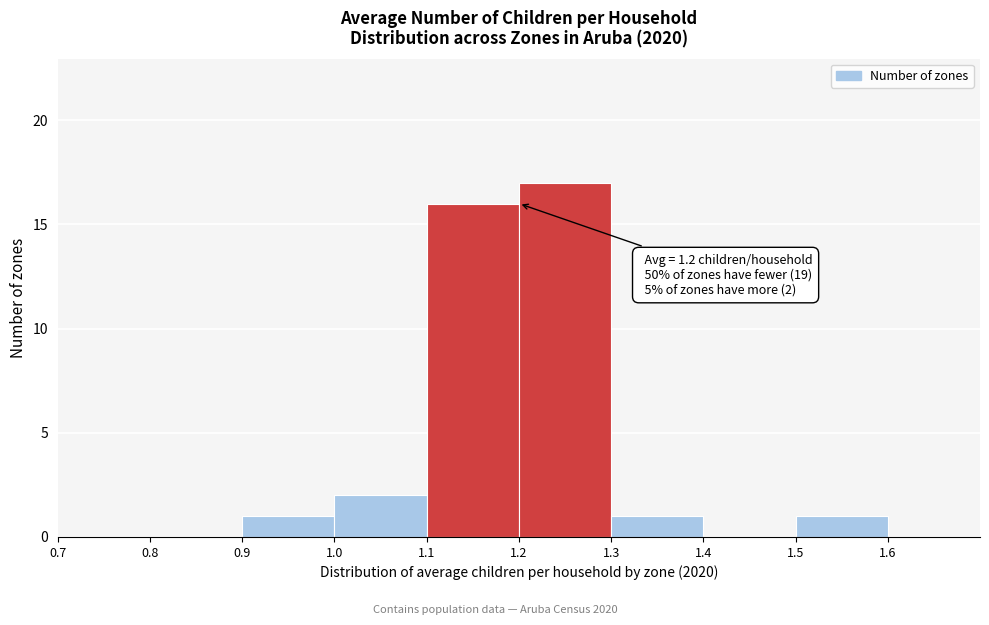

Over which range of the x-axis is the bar tallest?

1.2 to 1.3